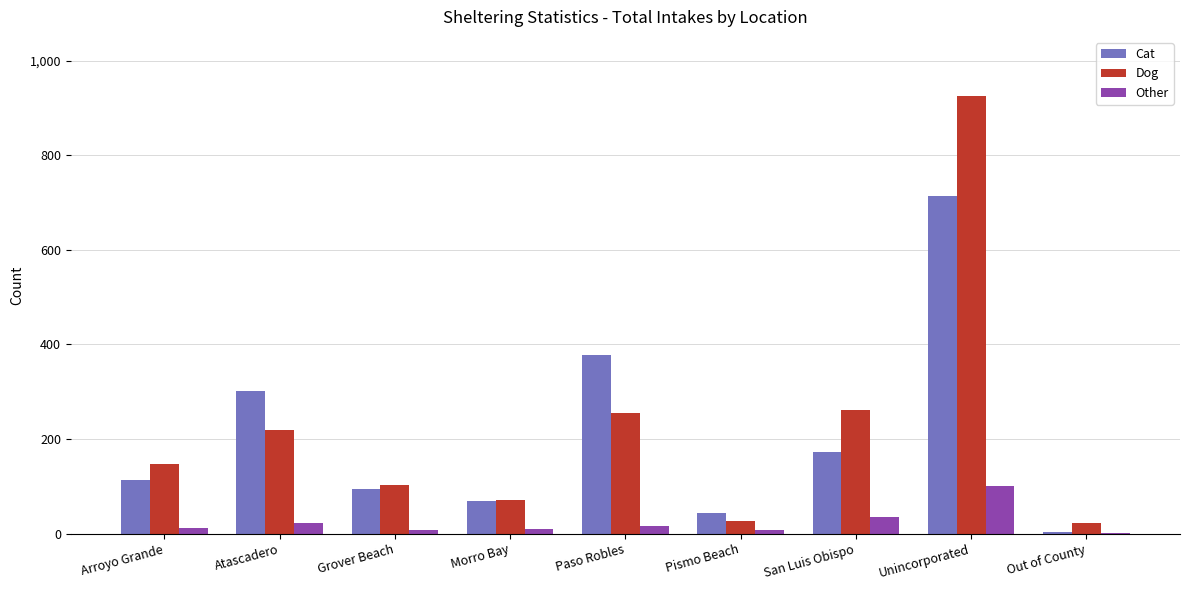

What are all the series names shown in the legend?

Cat, Dog, Other